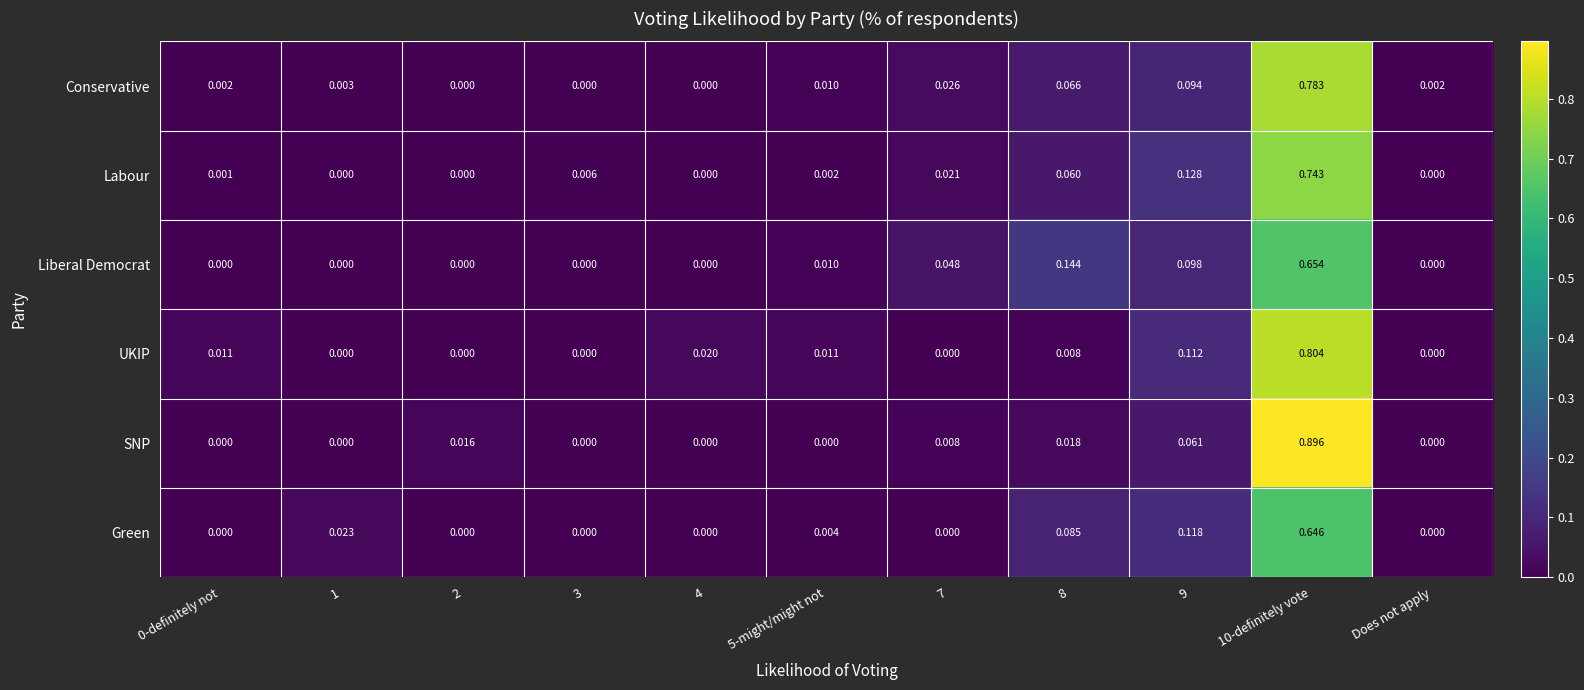

Rank the series by their maximum value, from highest to lowest.

SNP, UKIP, Conservative, Labour, Liberal Democrat, Green